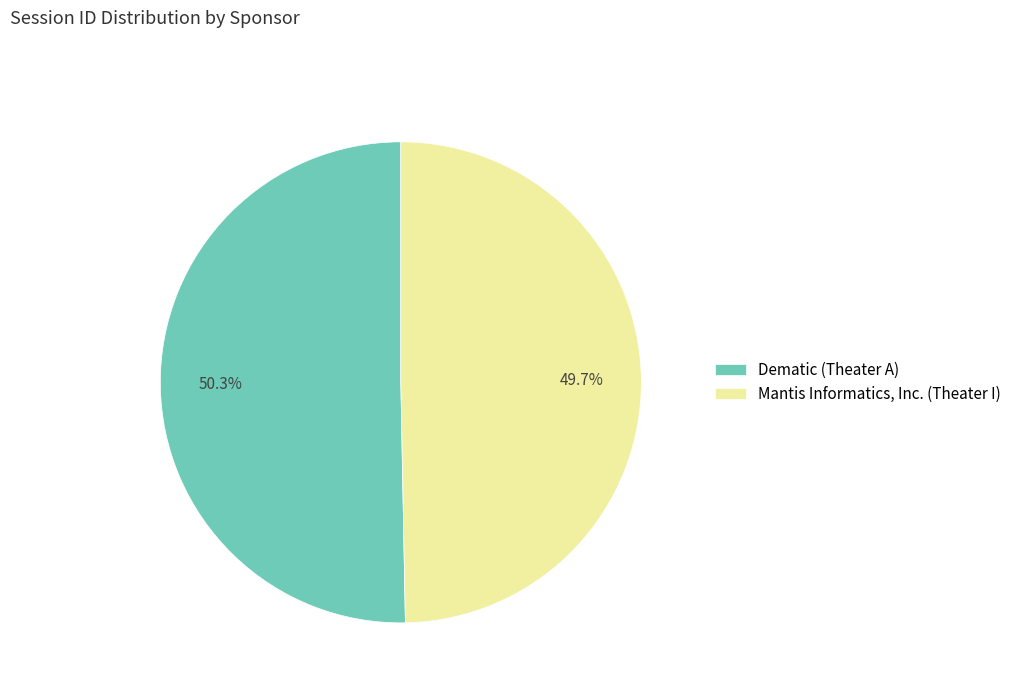

Does any single category account for the majority?

Yes